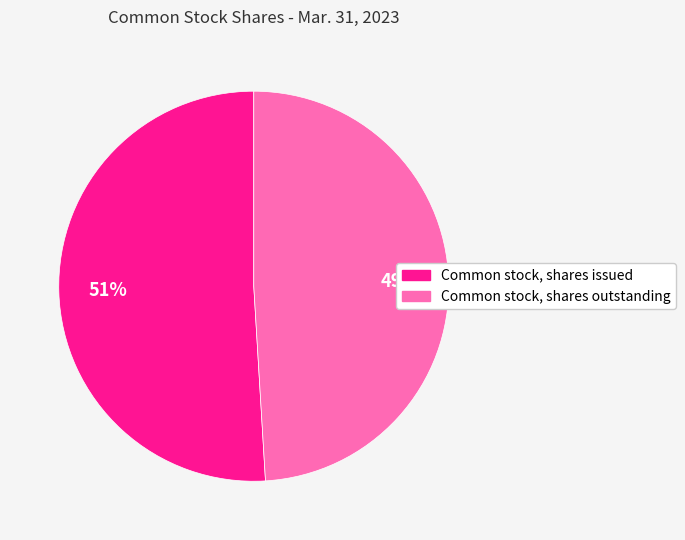

Do Common stock, shares issued and Common stock, shares outstanding together represent more than half of the pie?

Yes